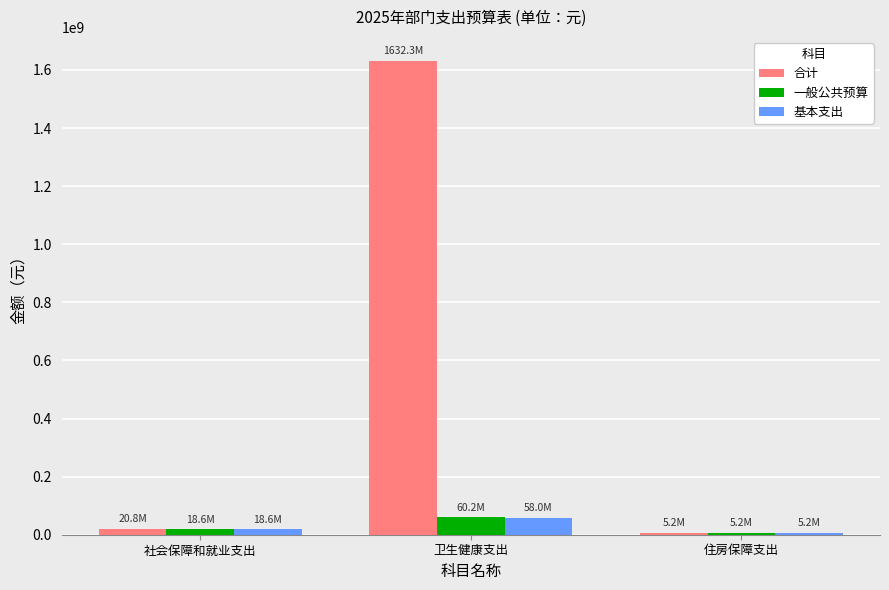

Which series has the largest range (max minus min)?

合计